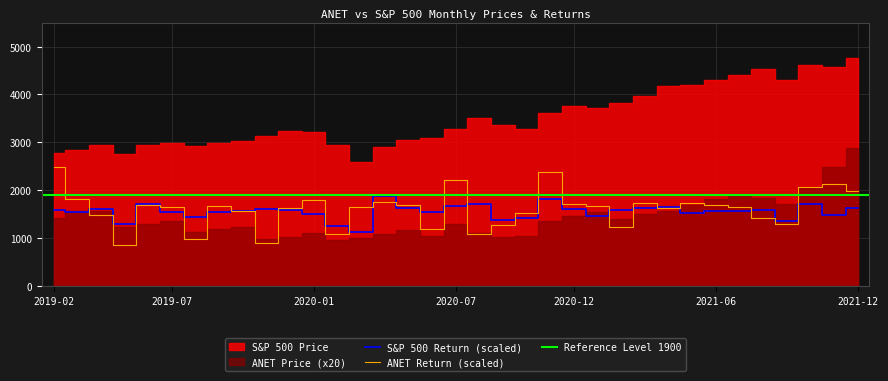

True or false: SP500 Return has more than 0 points higher than both neighbors.

True